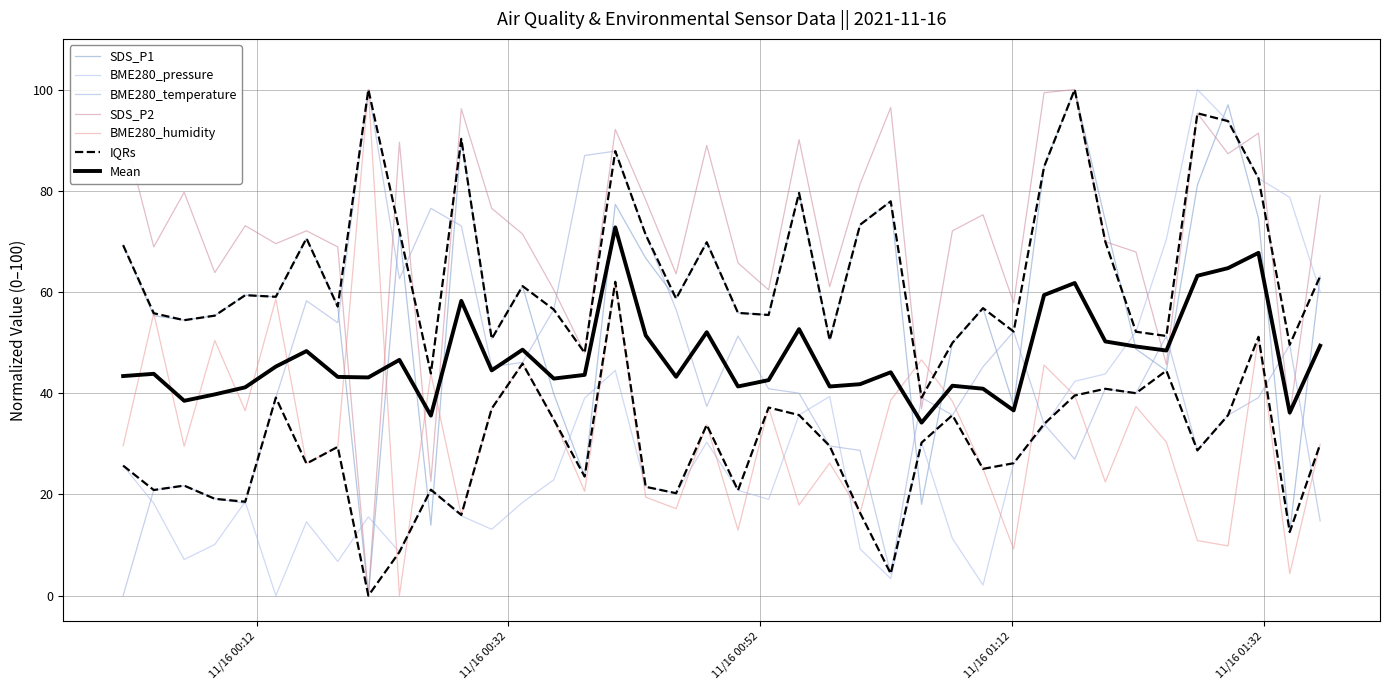

What is the label of the 29th point from the left?

2021/11/16 01:09:43